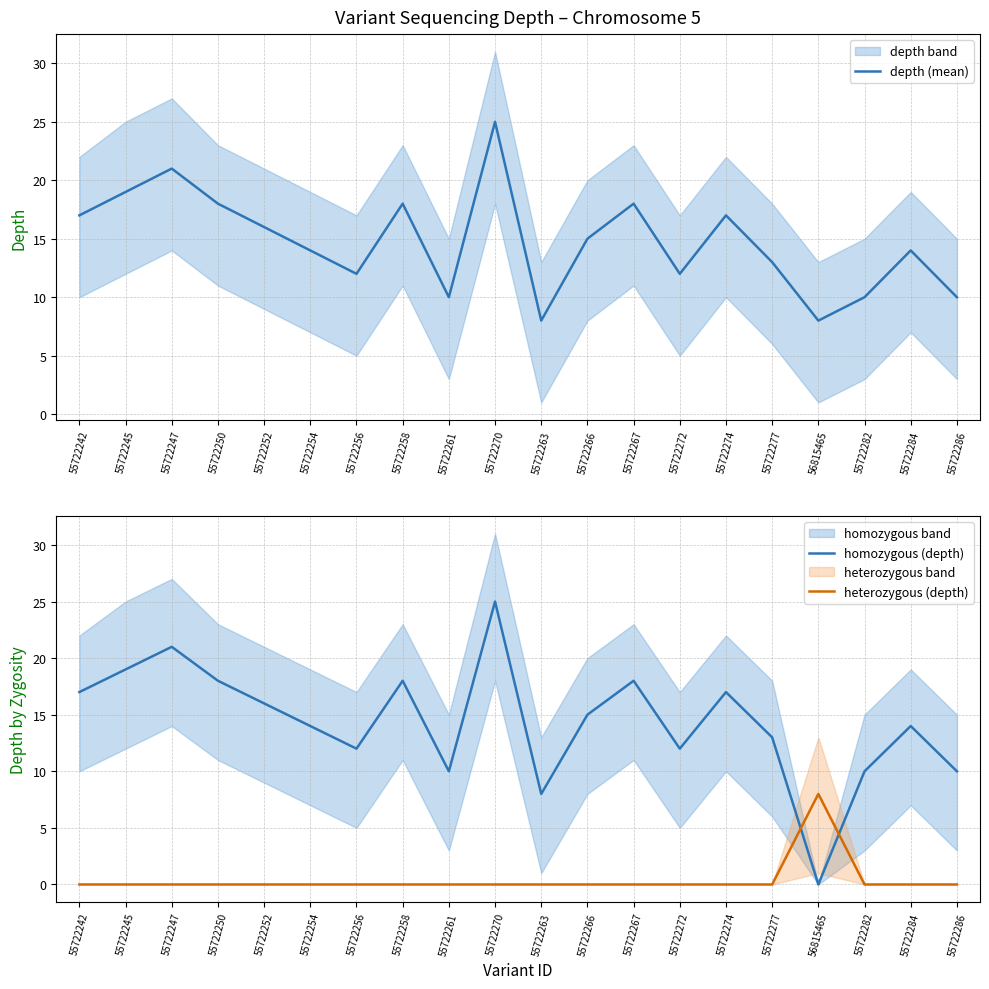

How many categories are shown in the chart?

20